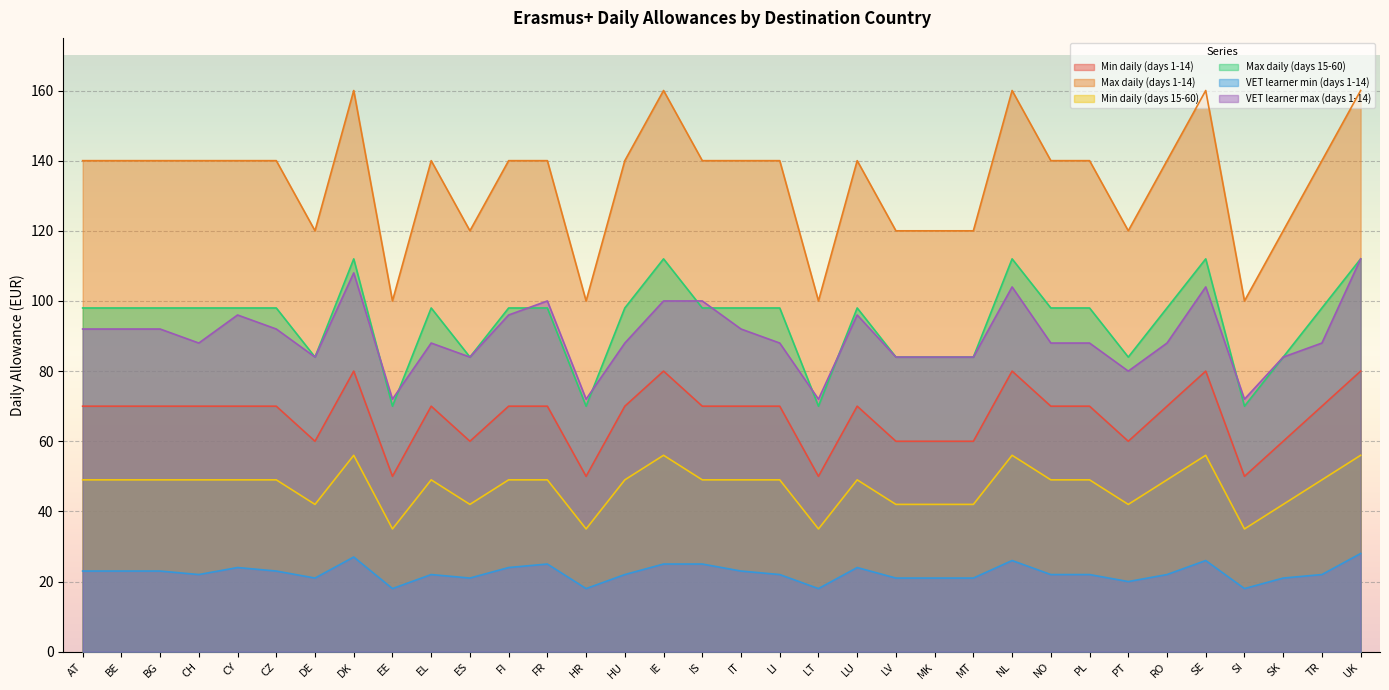

How many values in the VET learner min (days 1-14) series exceed 22?

15